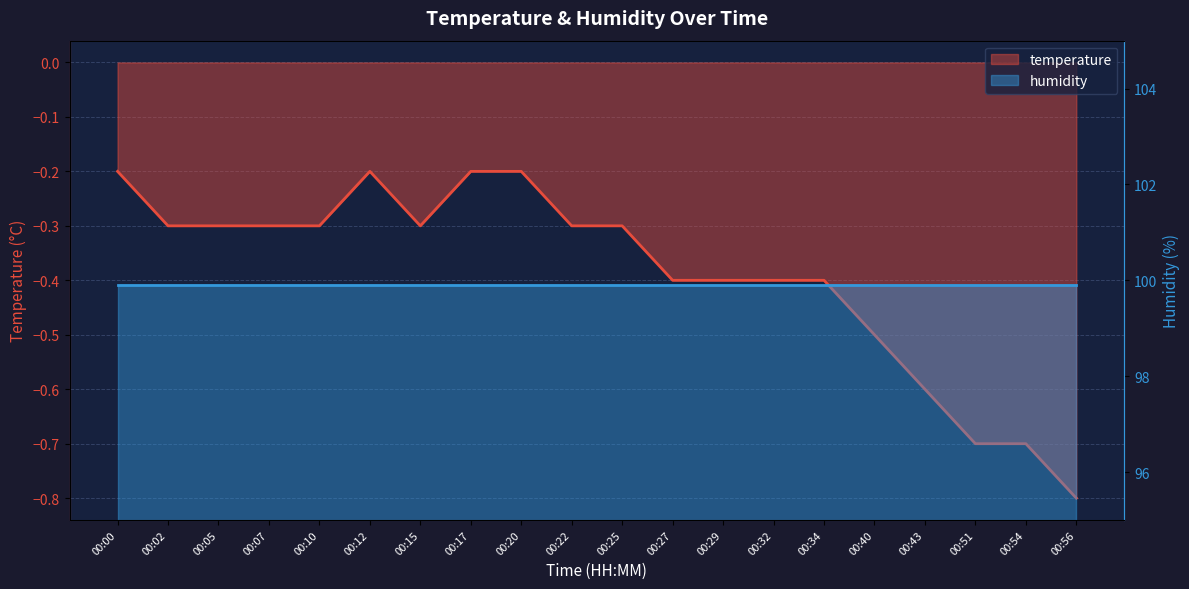

What is the difference between the maximum and minimum values?

0.6